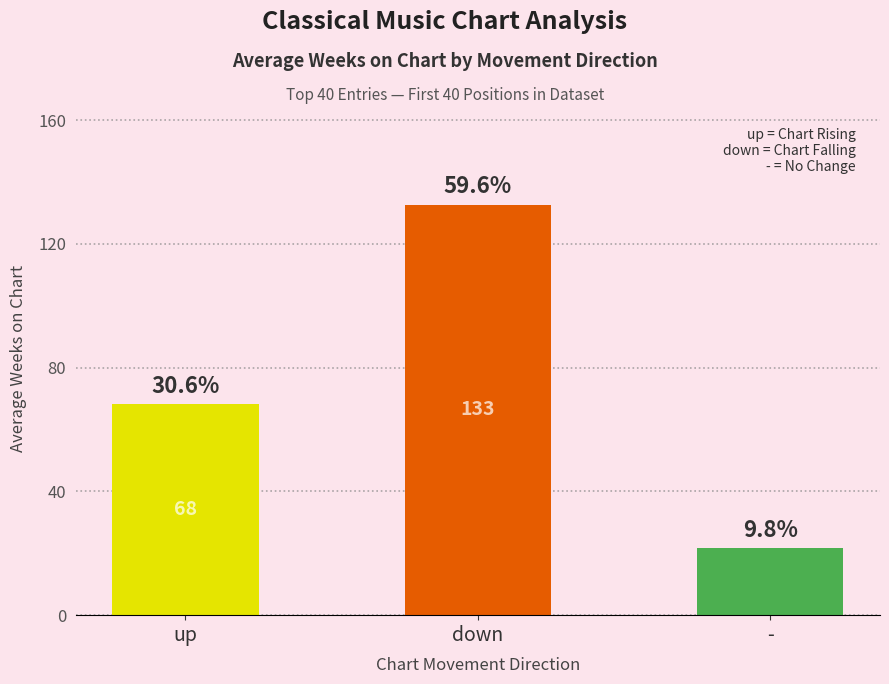

Rank the categories by value from lowest to highest.

-, up, down